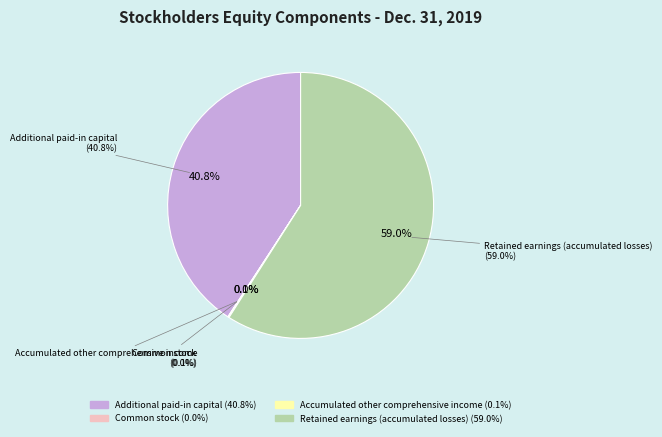

What is the total percentage of Common stock and Additional paid-in capital?

40.8%